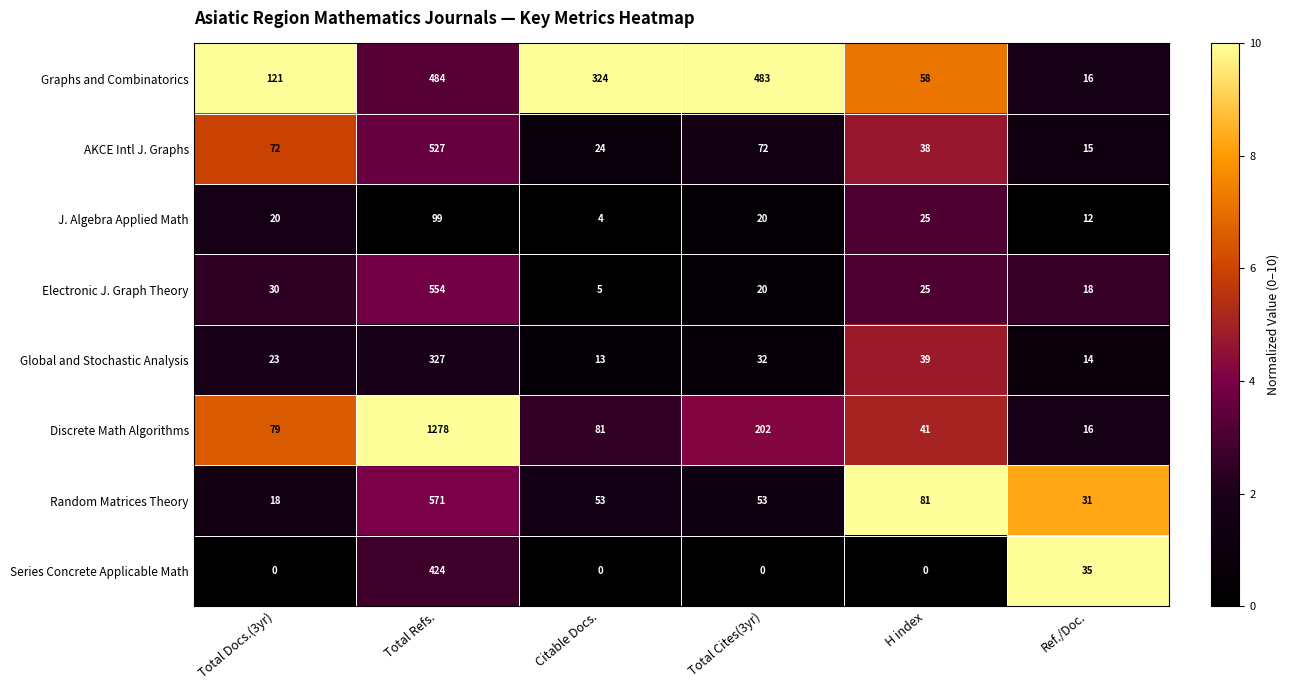

What is the total value across all series at Total Docs.(3yr)?

363